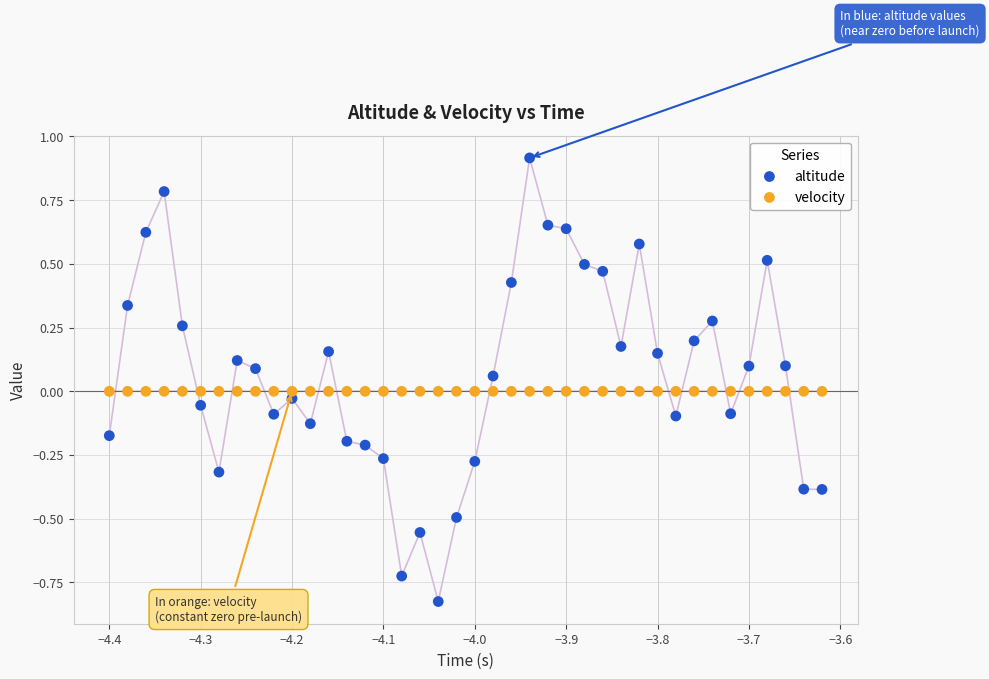

Which series contains the lowest Y value?

altitude